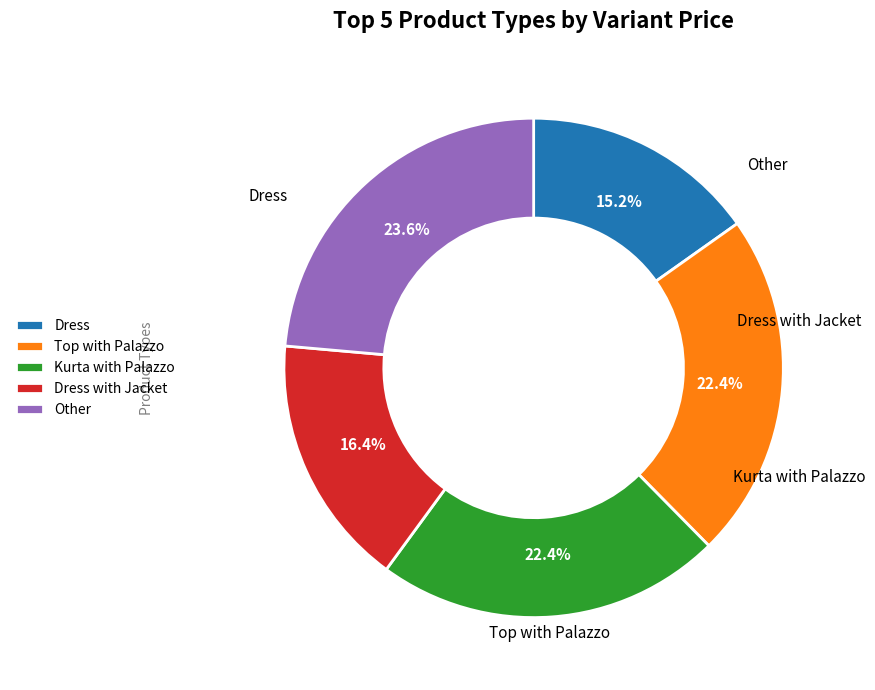

The Kurta with Palazzo slice represents 12% of the pie. True or false?

False